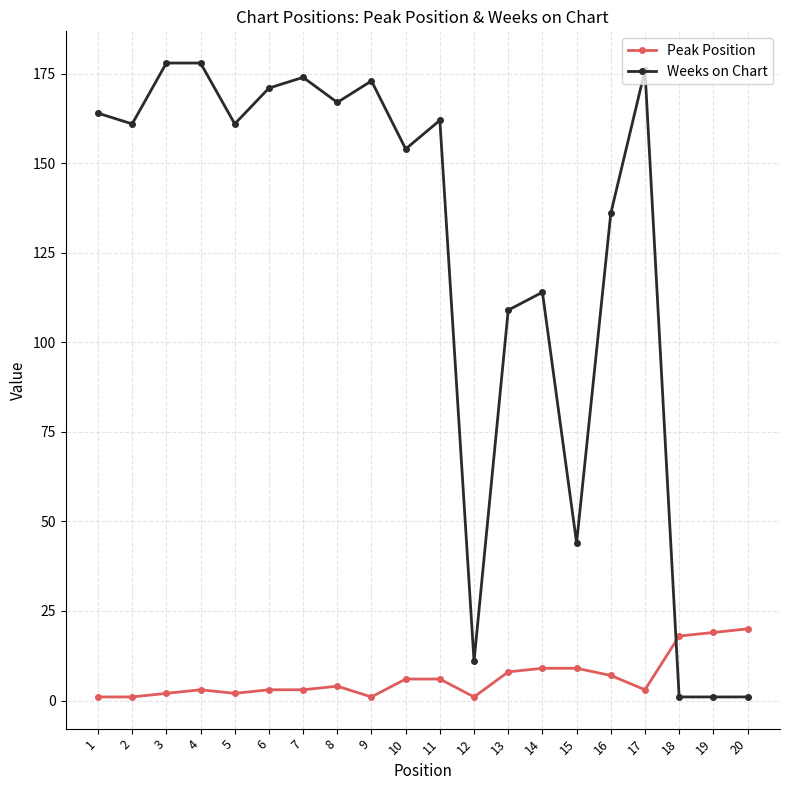

What is the maximum value for Weeks on Chart?

178